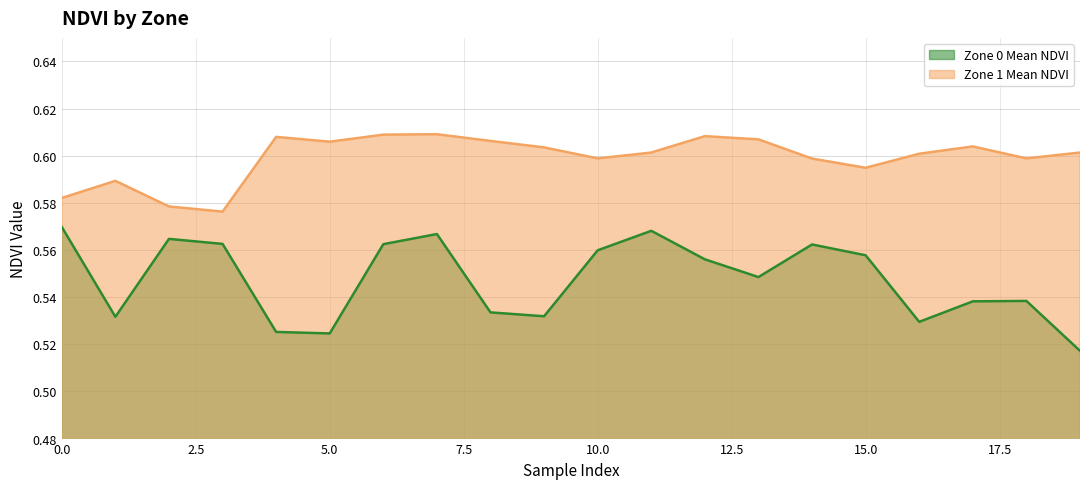

How many Zone 1 Mean NDVI values are between 0 and 1?

20